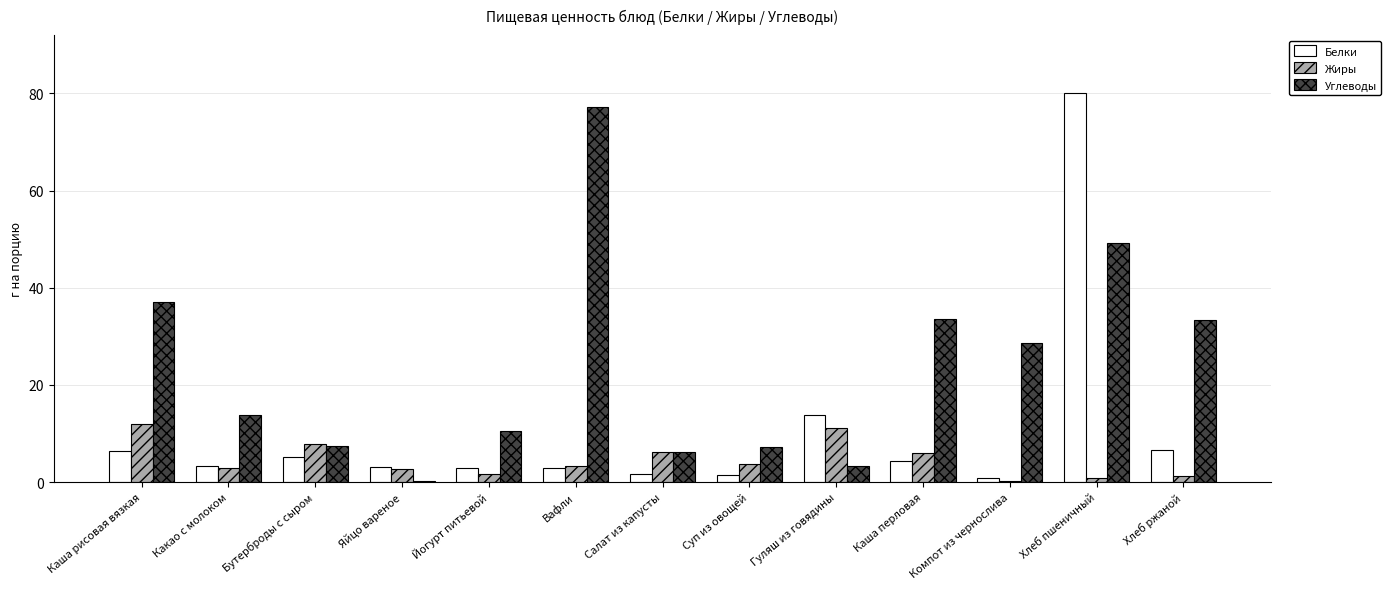

How many distinct data groups are displayed?

3